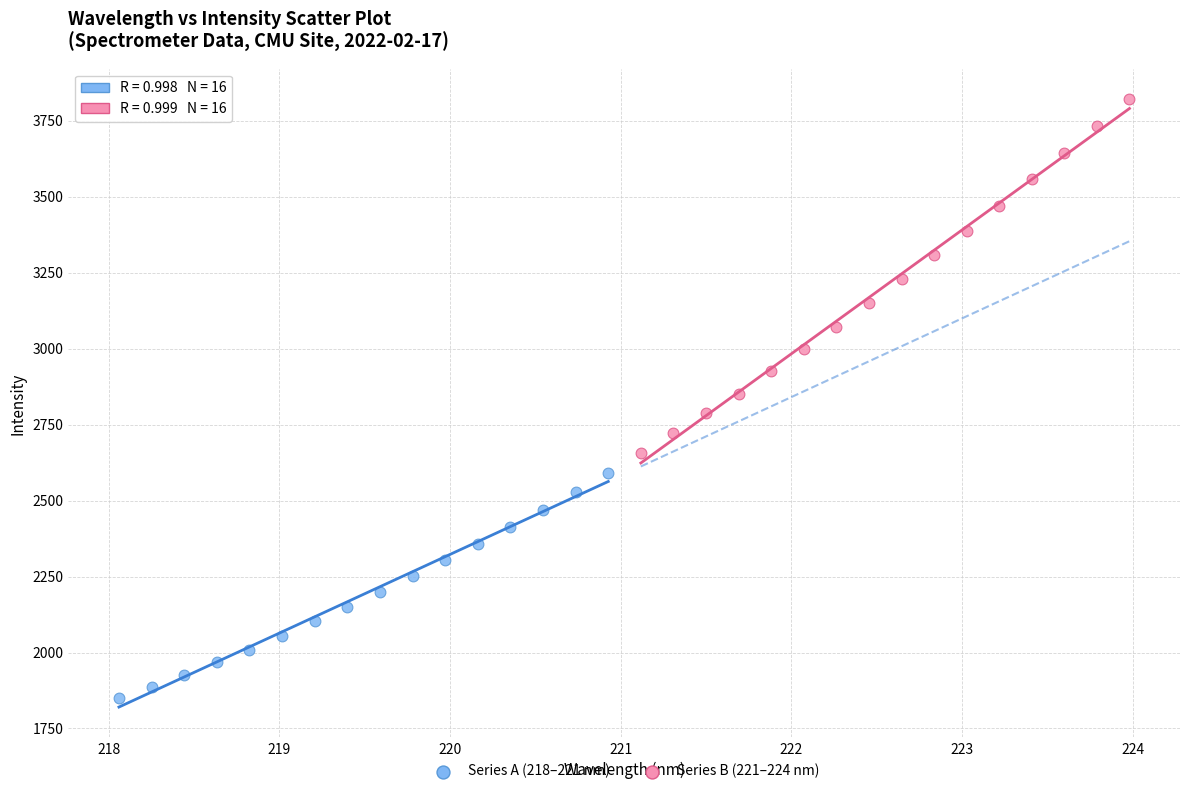

Which series has the widest spread of Y values?

Series B (221–224 nm)